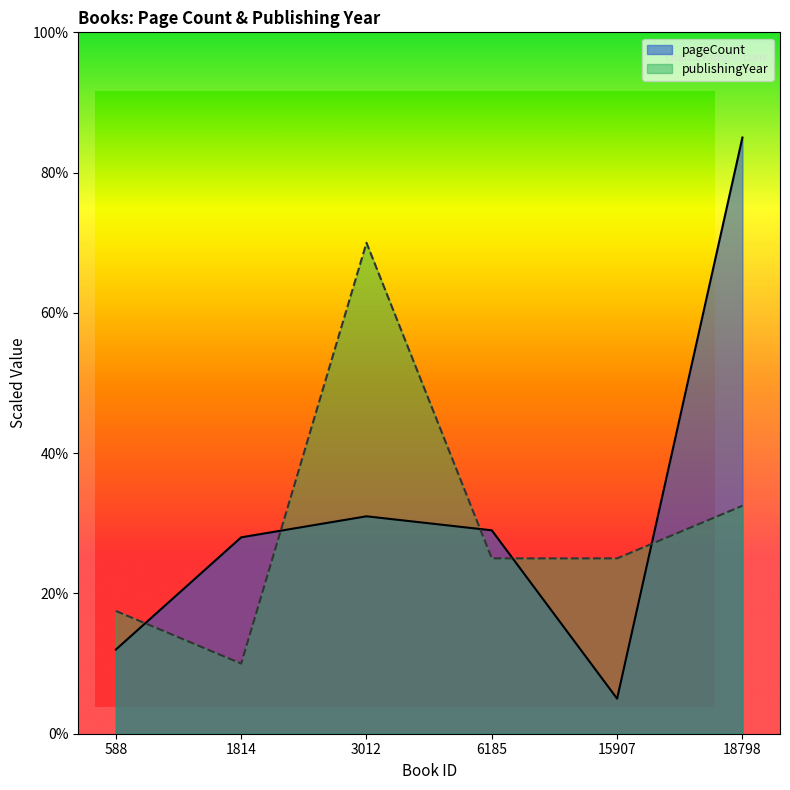

At which category is the sum across all series the highest?

18798